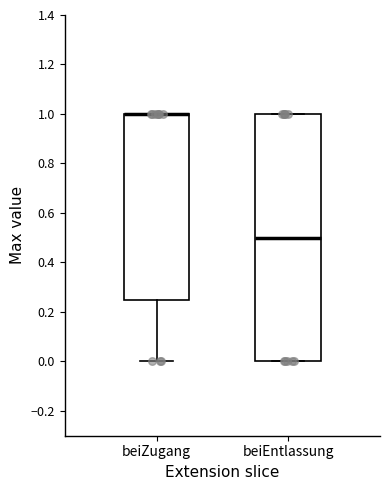

Comparing the boxes themselves (not the whiskers), which one is the tallest?

beiEntlassung